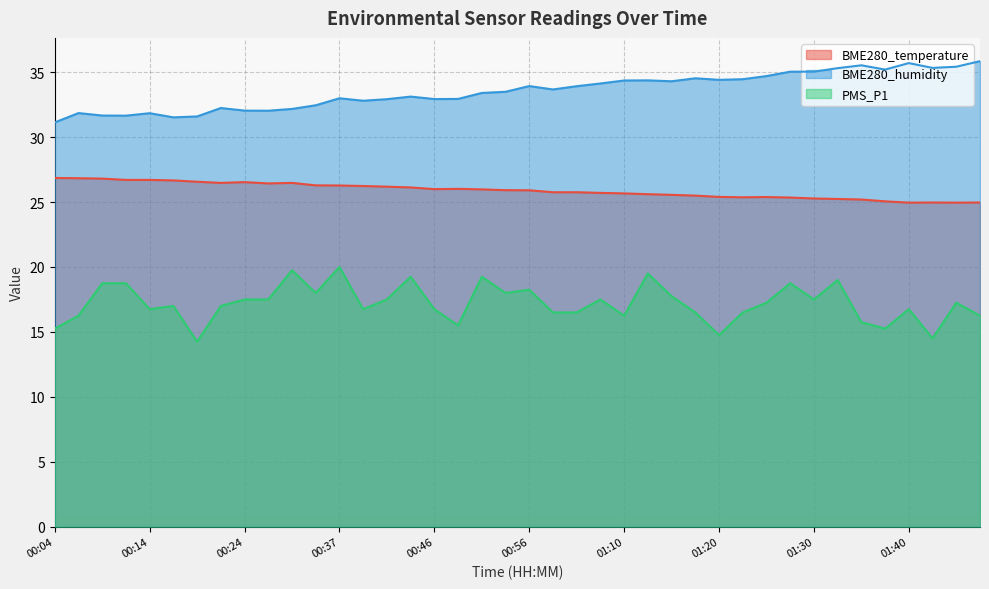

At which label does BME280_humidity reach its minimum?

00:04